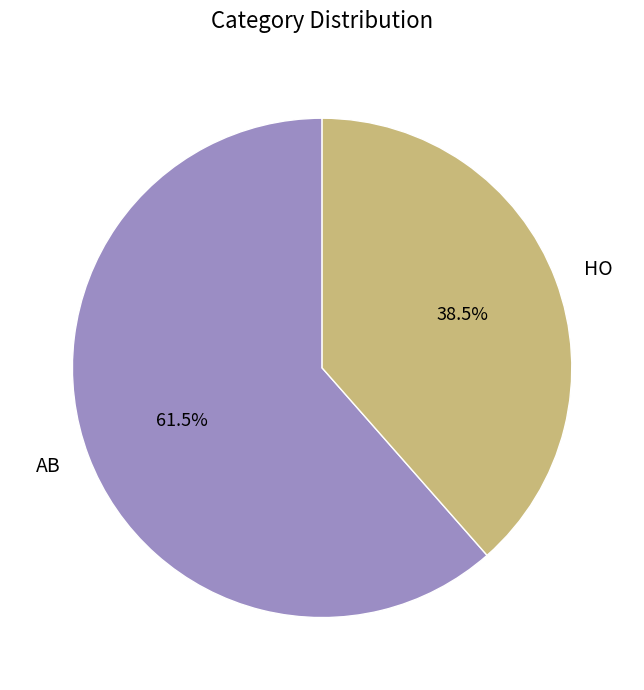

Which slice is the smallest?

HO